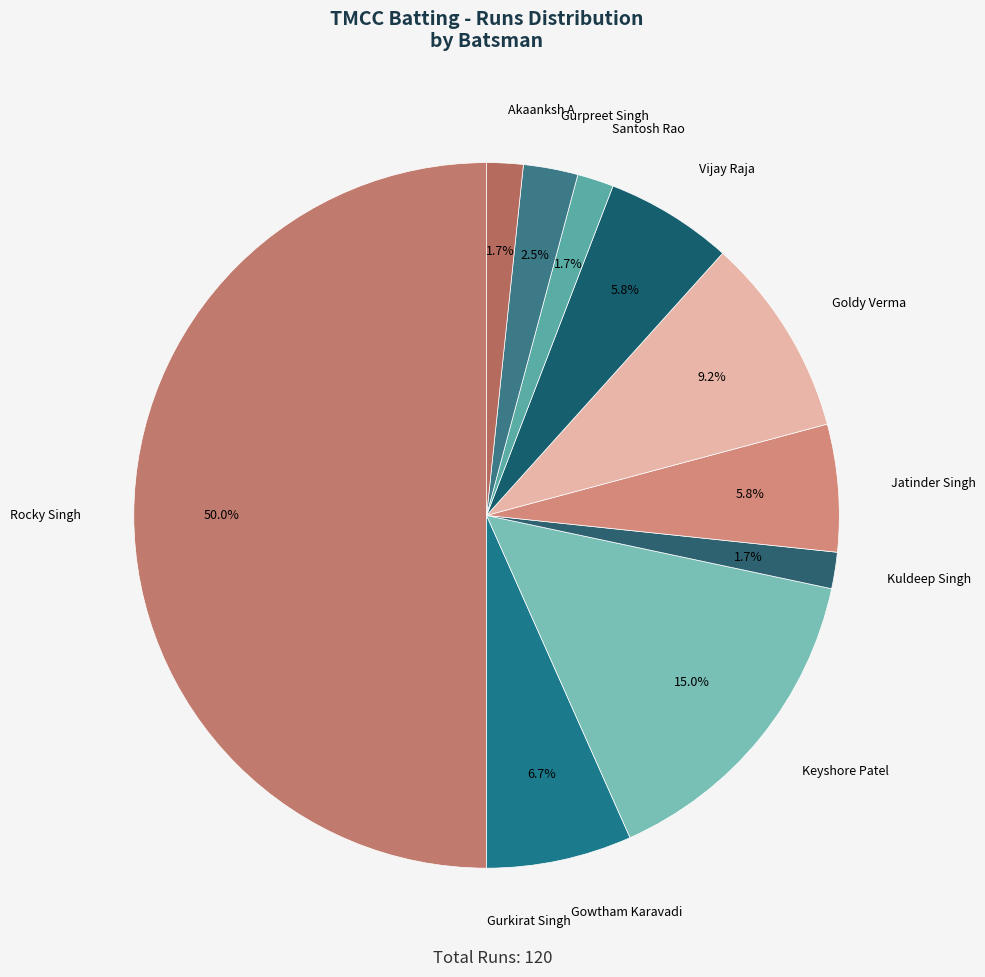

Rank the categories by value from highest to lowest.

Rocky Singh, Keyshore Patel, Goldy Verma, Gowtham Karavadi, Jatinder Singh, Vijay Raja, Gurpreet Singh, Kuldeep Singh, Santosh Rao, Akaanksh A, Gurkirat Singh